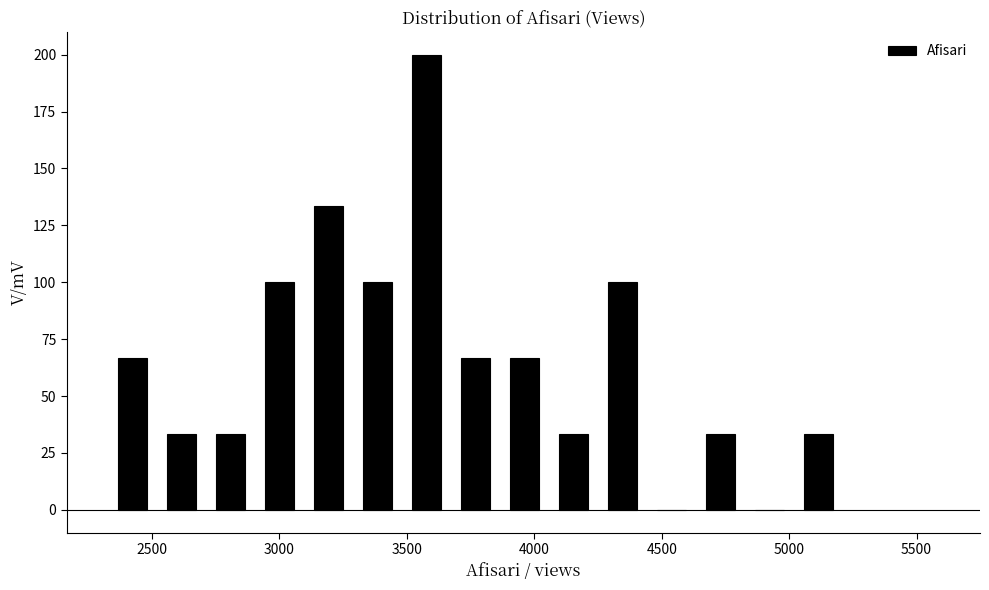

Around what value on the x-axis is the tallest bar? Give the approximate position of its centre, as read against the axis.

3600